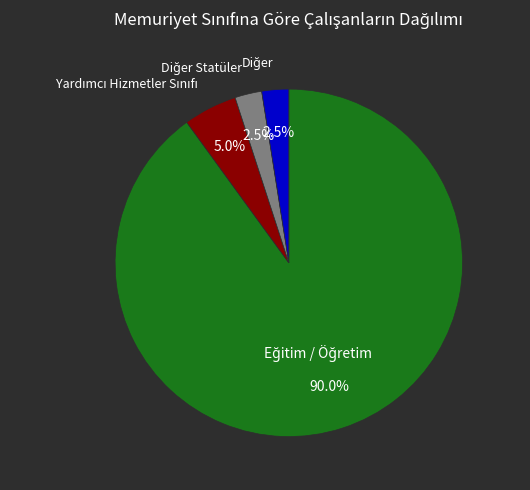

Does any single category account for the majority?

Yes